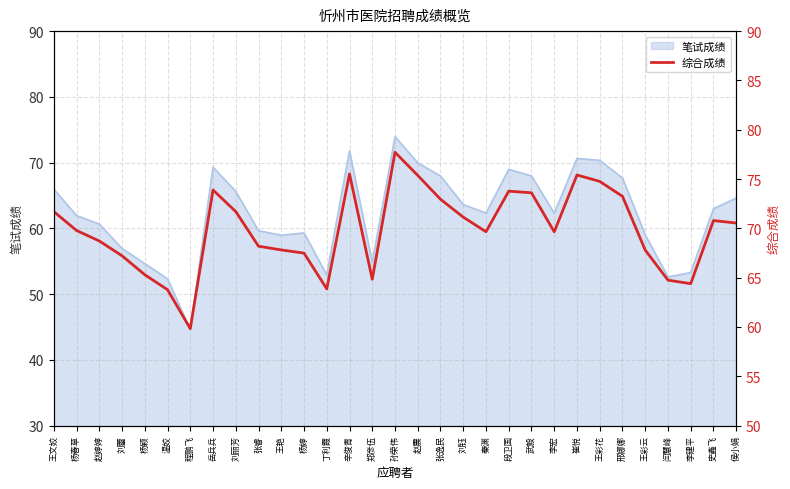

List the labels in order of value, largest first.

孙荣伟, 辛俊青, 崔悦, 赵震, 王彩花, 岳兵兵, 段卫国, 武毅, 邢娜娜, 张逸民, 王文姣, 刘丽芳, 刘钰, 史鑫飞, 侯小娟, 杨春草, 秦渊, 李宏, 赵婷婷, 张睿, 王艳, 王彩云, 杨婷, 刘蕾, 杨颖, 郑彦伍, 闫慧峰, 李建平, 丁利霞, 温姣, 程鹏飞